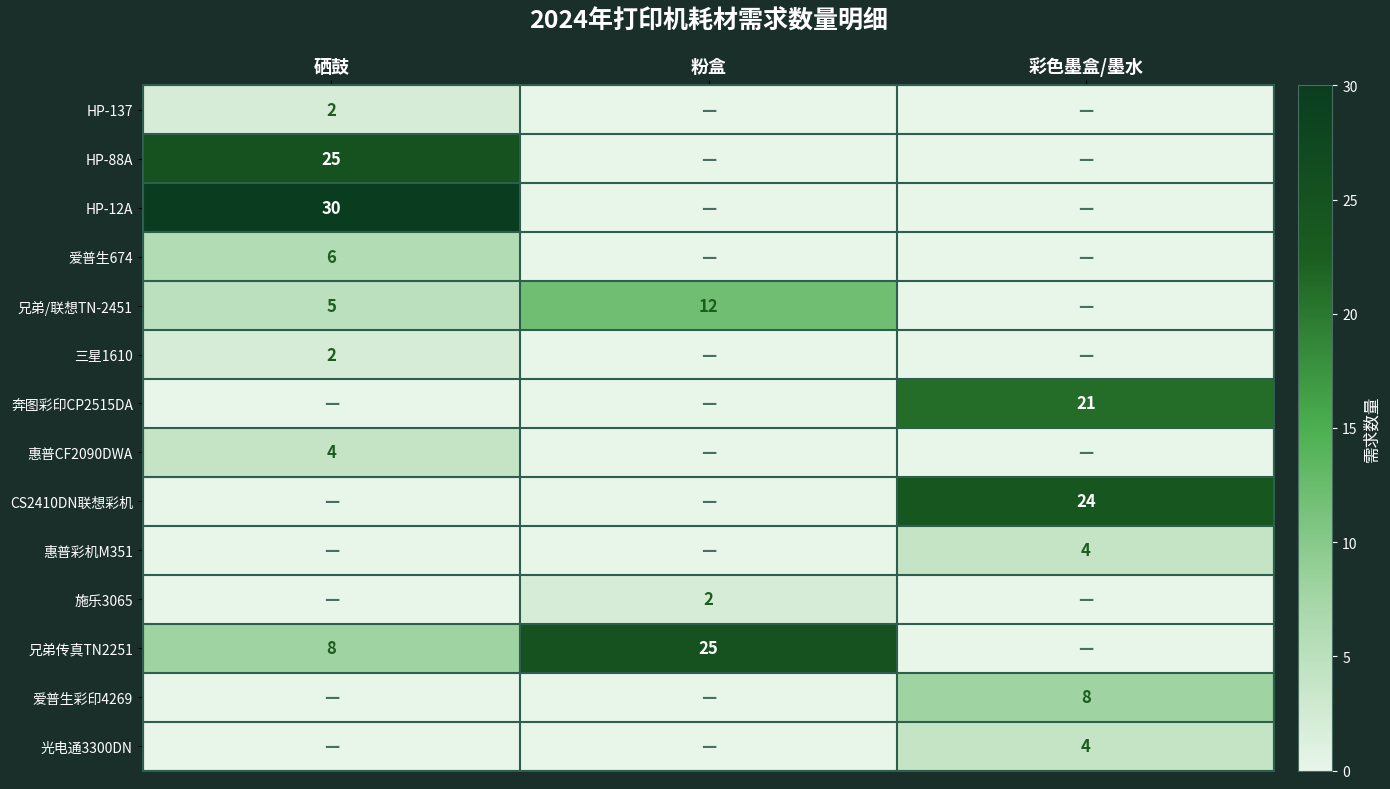

The value of 惠普CF2090DWA at 硒鼓 is 1. True or false?

False